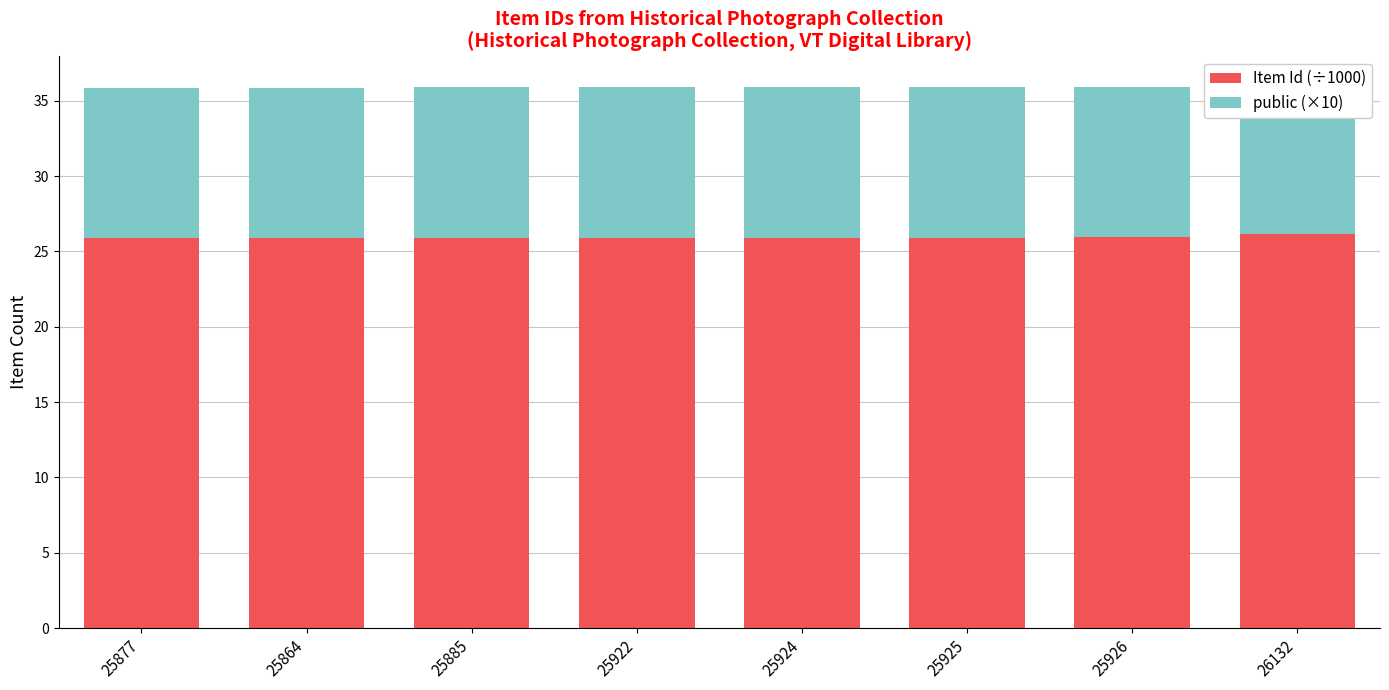

The value of public (×10) at 25922 is 15.2. True or false?

False